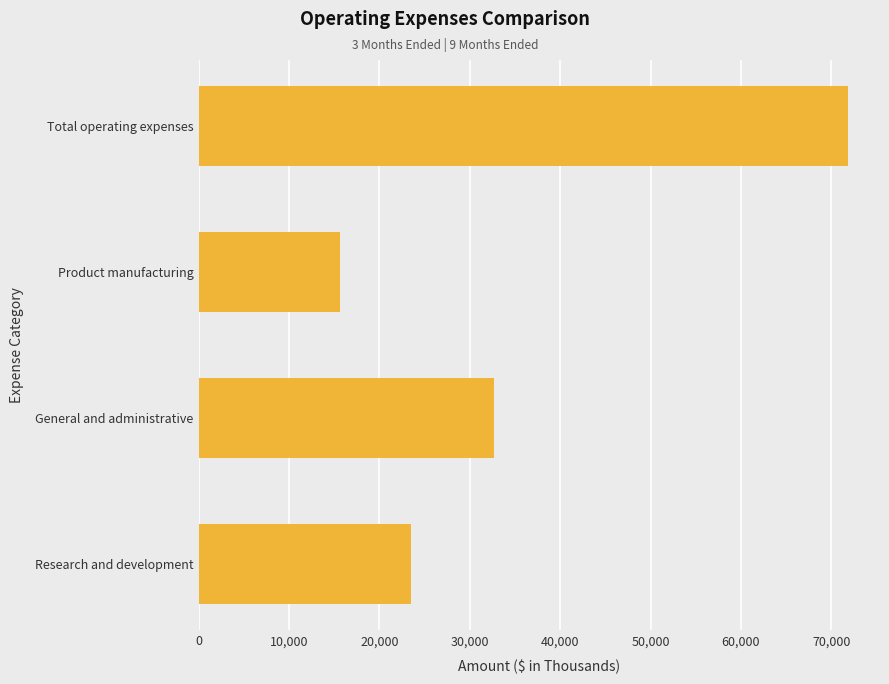

What is the maximum value shown in the chart?

71792